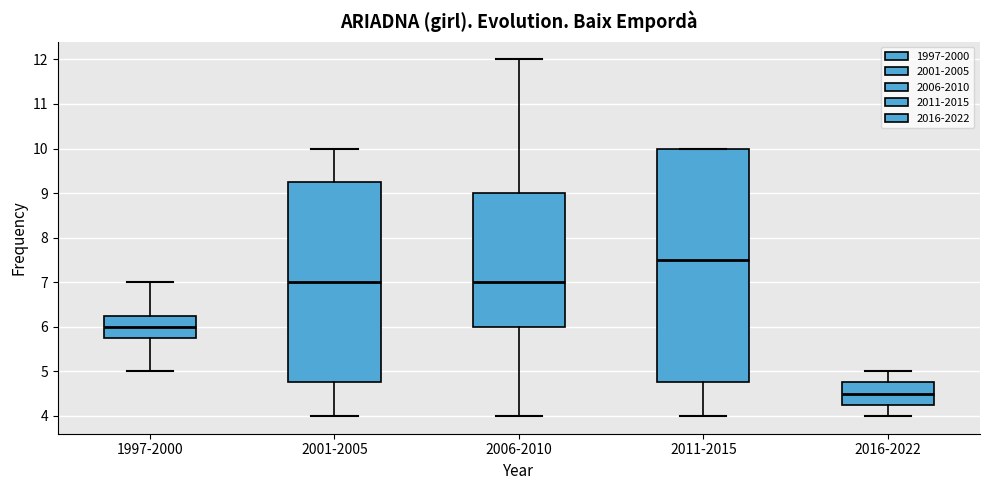

Reading left to right, transcribe this box plot: for each box, give where its median line is, the range the box spans, and where its two whiskers end, as read against the y-axis. The values are not printed on the chart, so give them approximately, as read against the axis.

1997-2000: median 6.0, box 5.8 to 6.3, whiskers 5.0 to 7.0
2001-2005: median 7.0, box 4.8 to 9.3, whiskers 4.0 to 10.0
2006-2010: median 7.0, box 6.0 to 9.0, whiskers 4.0 to 12.0
2011-2015: median 7.5, box 4.8 to 10.0, whiskers 4.0 to 10.0
2016-2022: median 4.5, box 4.3 to 4.8, whiskers 4.0 to 5.0